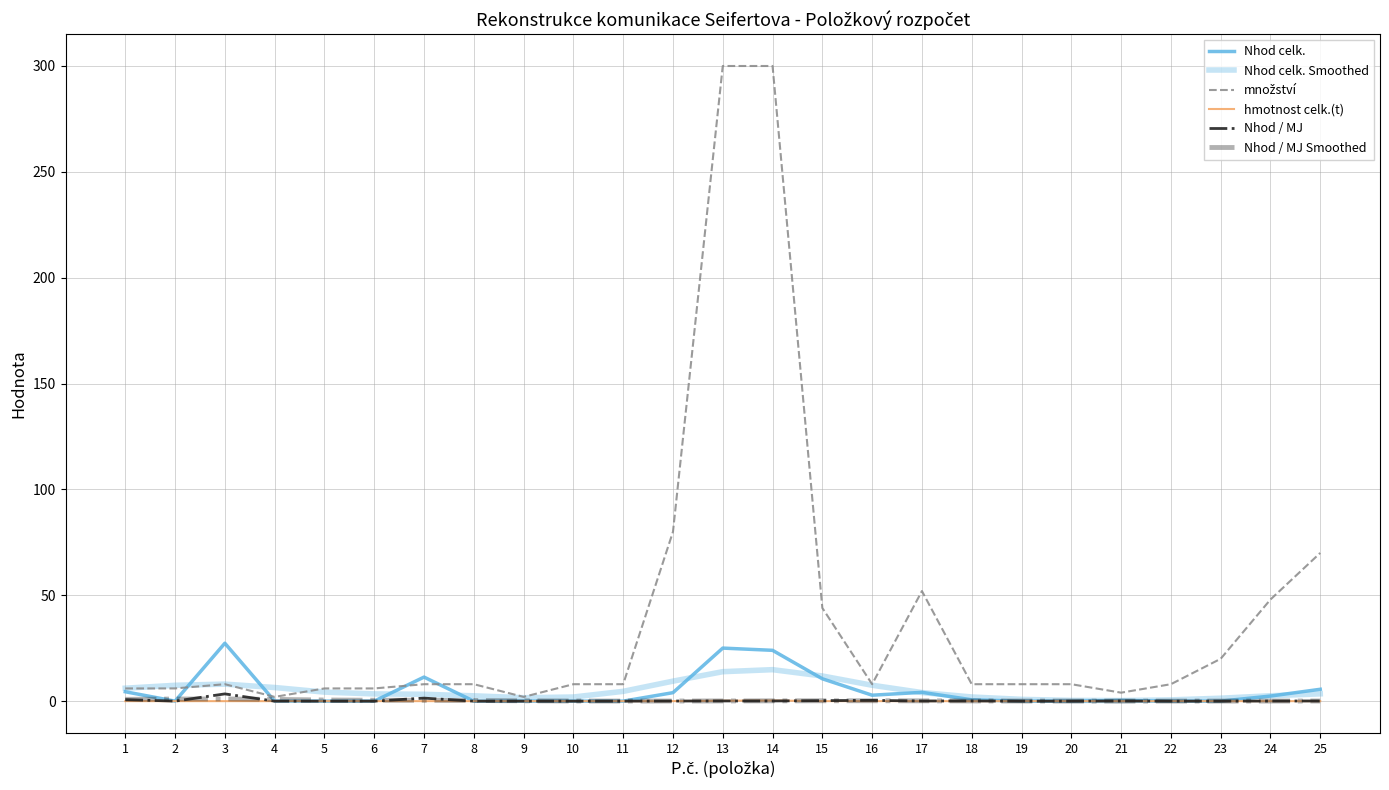

Read the množství value at 5.

6.0